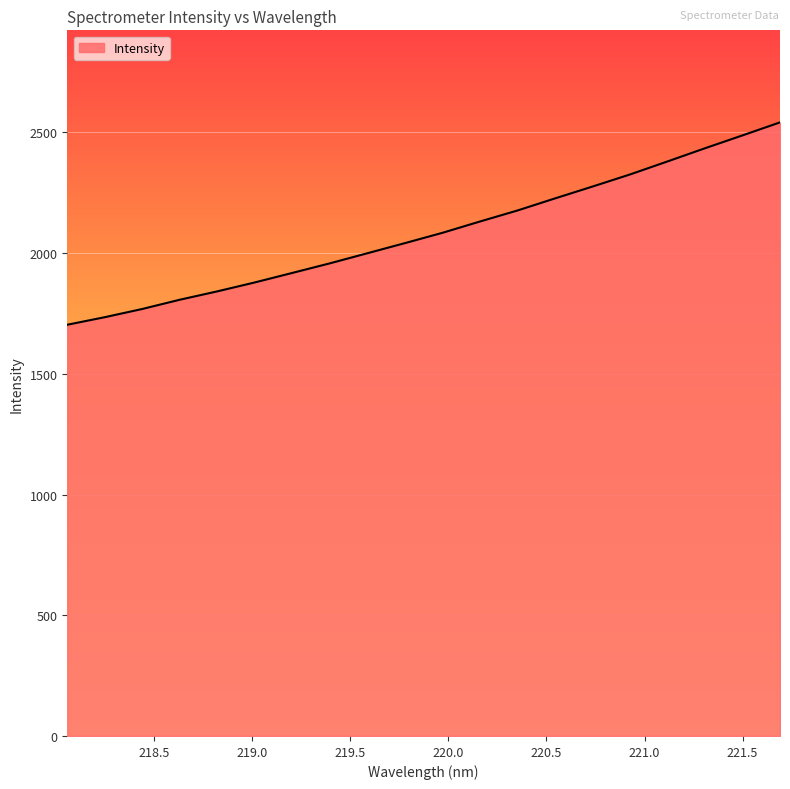

What is the difference between the second highest and second lowest values?

753.0